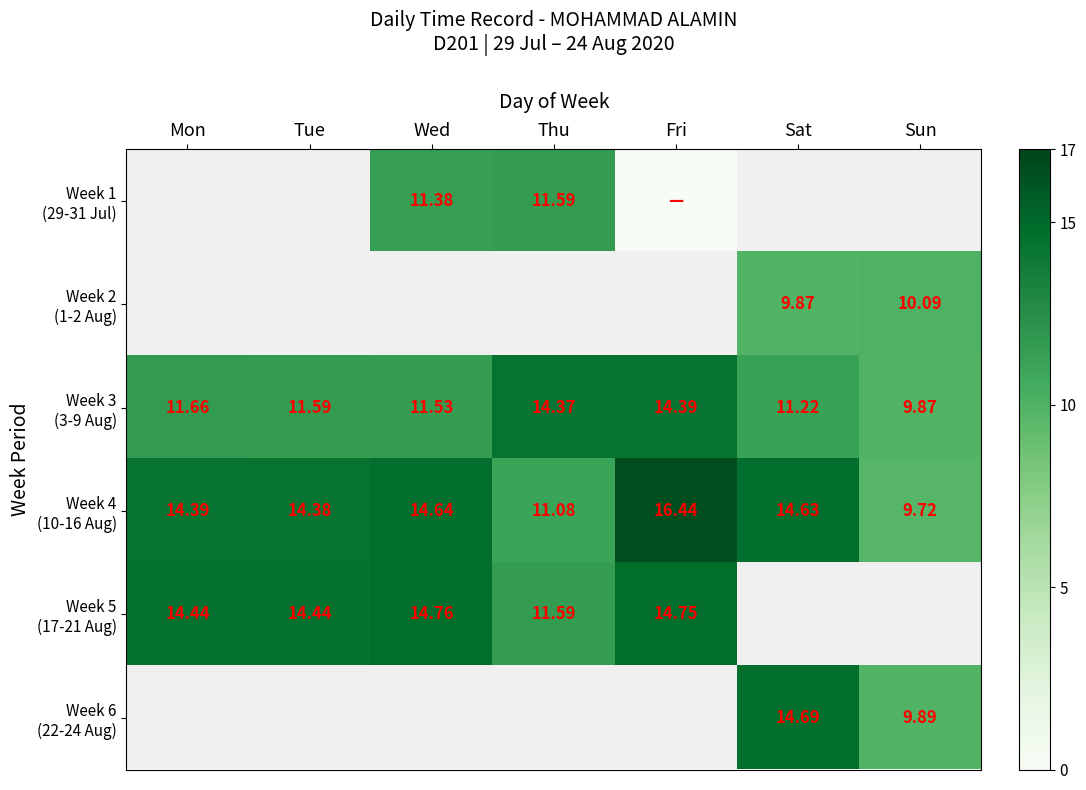

What is the sum of the Week 3 (3-9 Aug) values at Thu and Sat?

25.6